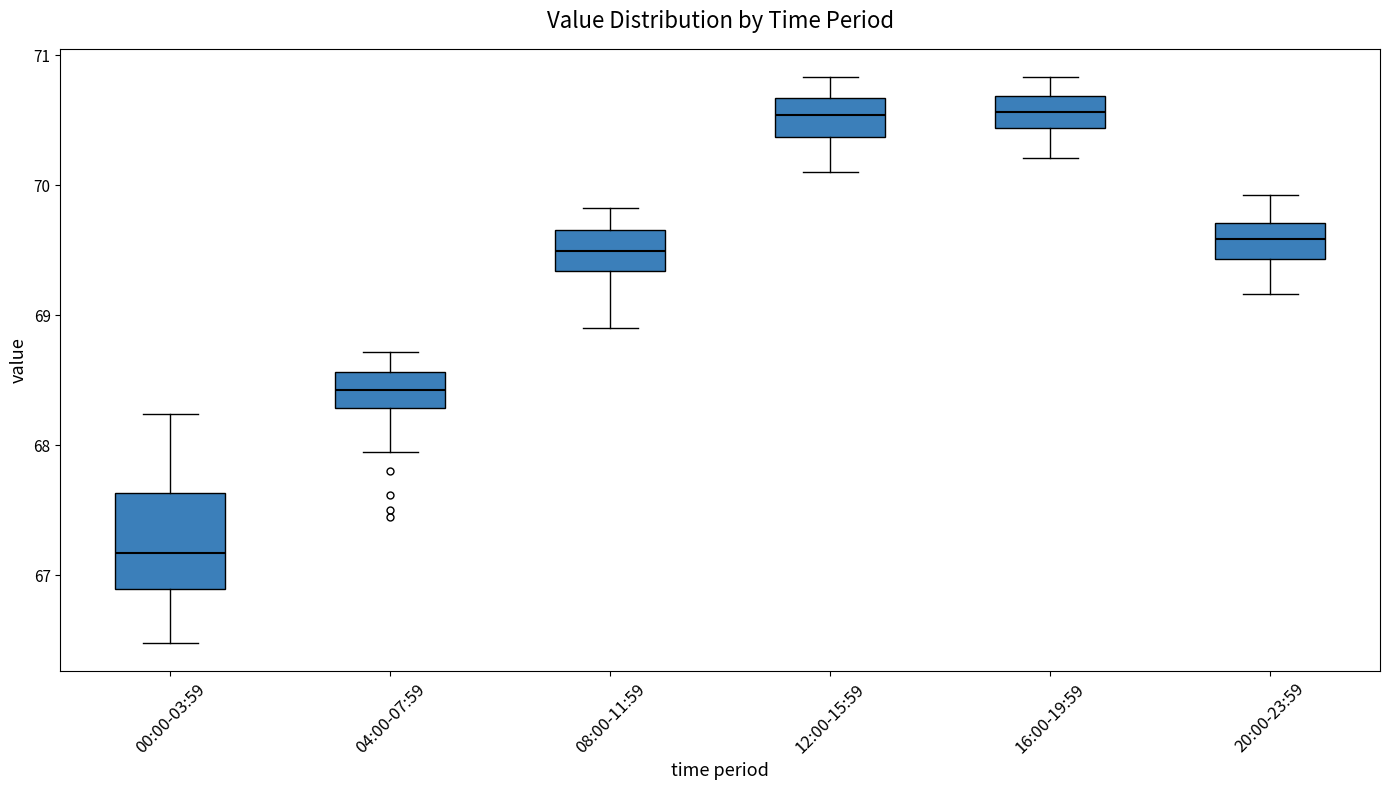

Reading left to right, transcribe this box plot: for each box, give where its median line is, the range the box spans, and where its two whiskers end, as read against the y-axis. The values are not printed on the chart, so give them approximately, as read against the axis.

00:00-03:59: median 67.2, box 66.9 to 67.6, whiskers 66.5 to 68.2
04:00-07:59: median 68.4, box 68.3 to 68.6, whiskers 68.0 to 68.7
08:00-11:59: median 69.5, box 69.3 to 69.7, whiskers 68.9 to 69.8
12:00-15:59: median 70.5, box 70.4 to 70.7, whiskers 70.1 to 70.8
16:00-19:59: median 70.6, box 70.4 to 70.7, whiskers 70.2 to 70.8
20:00-23:59: median 69.6, box 69.4 to 69.7, whiskers 69.2 to 69.9